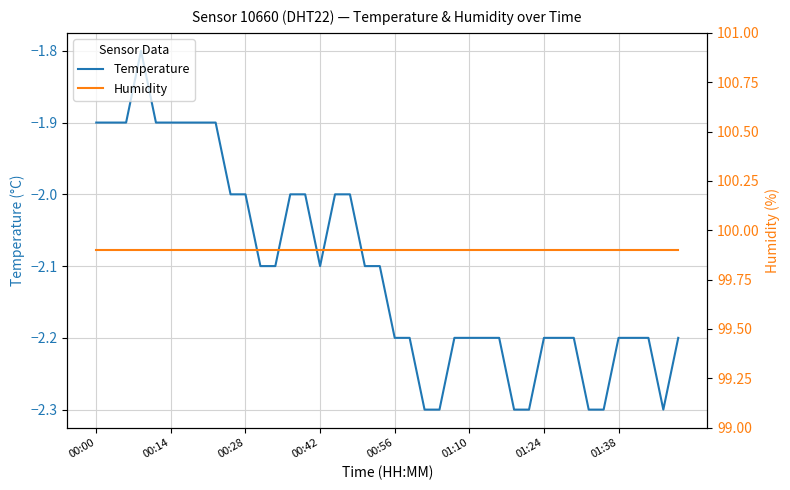

True or false: Temperature and Humidity cross at least once.

False